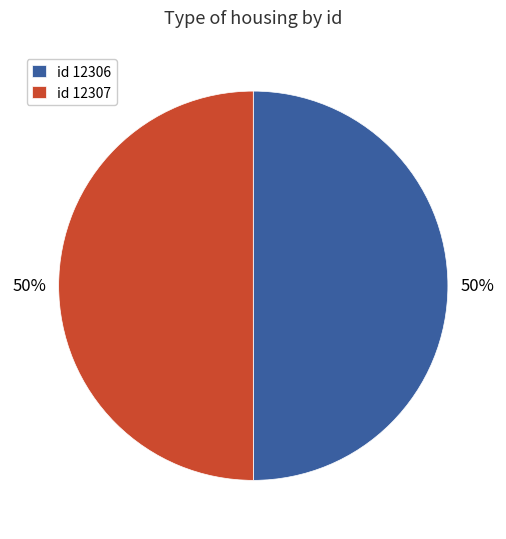

What is the ratio of the value at id 12307 to the value at id 12306?

1.0